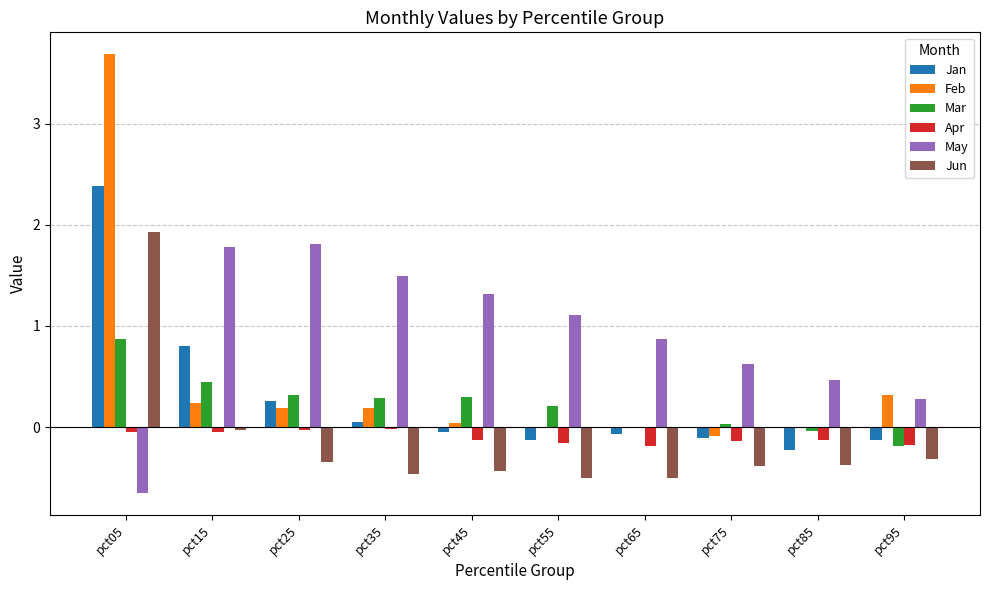

Which series has the widest spread of values?

Feb